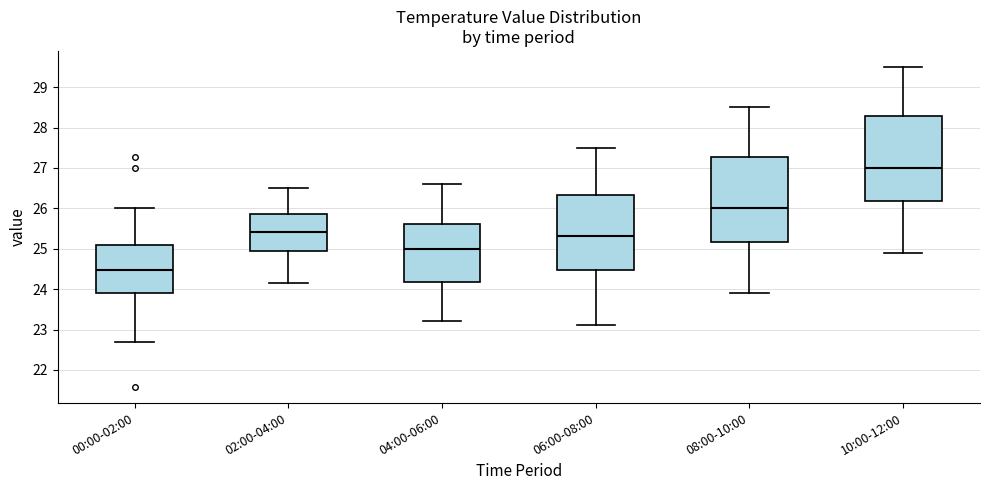

Reading left to right, read every box against the y-axis: the position of its median line, the range the box covers, and the ends of its whiskers. The values are not printed on the chart, so give them approximately, as read against the axis.

00:00-02:00: median 24.5, box 23.9 to 25.1, whiskers 22.7 to 26.0
02:00-04:00: median 25.4, box 24.9 to 25.9, whiskers 24.2 to 26.5
04:00-06:00: median 25.0, box 24.2 to 25.6, whiskers 23.2 to 26.6
06:00-08:00: median 25.3, box 24.5 to 26.3, whiskers 23.1 to 27.5
08:00-10:00: median 26.0, box 25.2 to 27.3, whiskers 23.9 to 28.5
10:00-12:00: median 27.0, box 26.2 to 28.3, whiskers 24.9 to 29.5